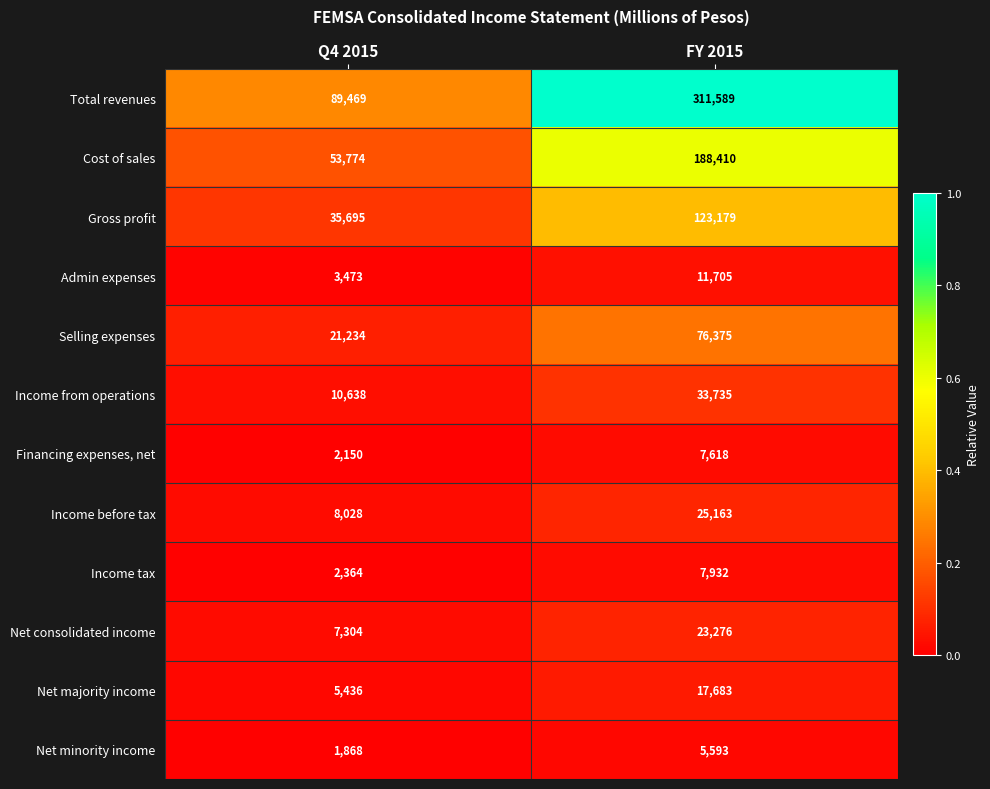

Which series has the largest total across all categories?

Total revenues